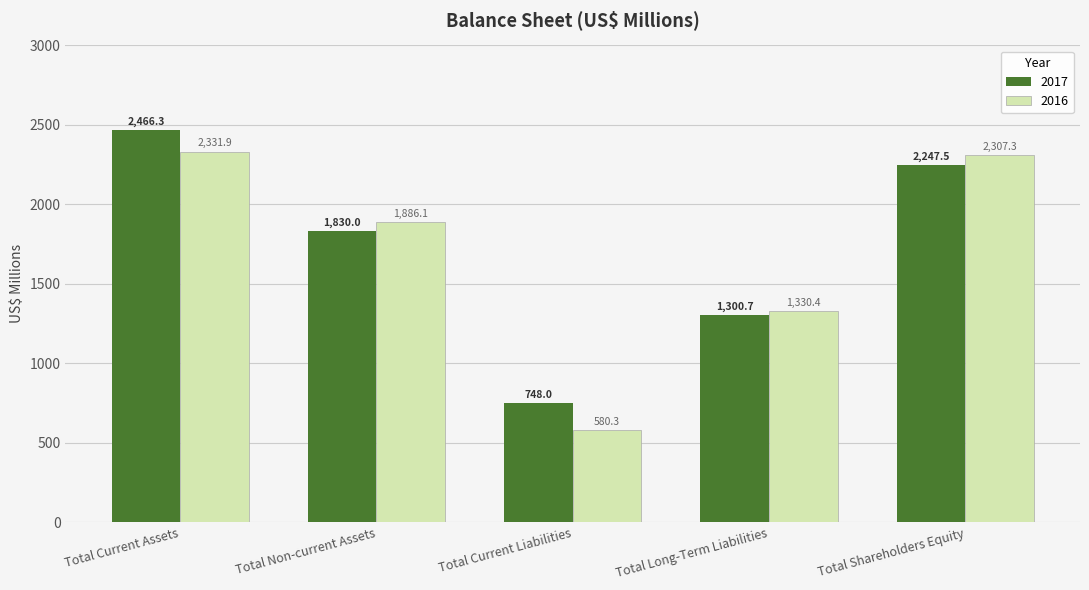

How many groups of bars are there?

5